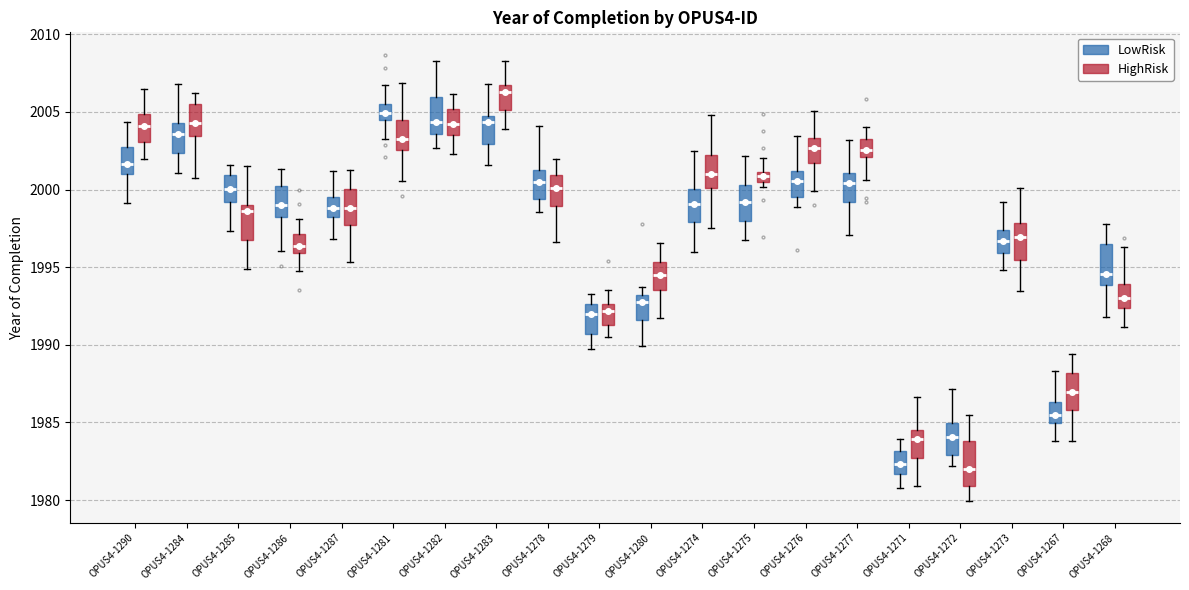

Where does the lower whisker of the box for OPUS4-1287 (LowRisk) end on the y-axis? The values are not printed on the chart, so give them approximately, as read against the axis.

1997.0